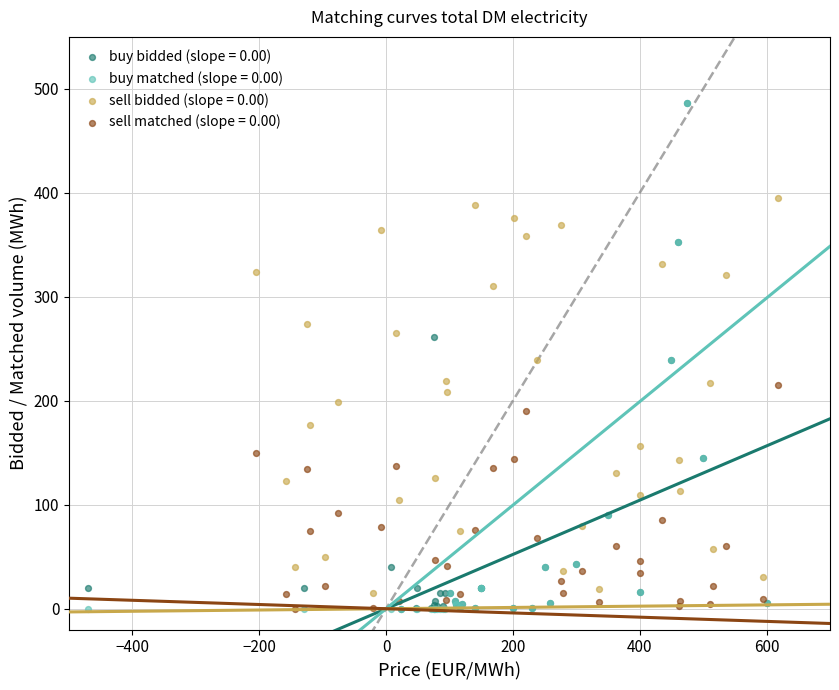

What are all the series names shown in the legend?

buy bidded (slope = 0.00), buy matched (slope = 0.00), sell bidded (slope = 0.00), sell matched (slope = 0.00)